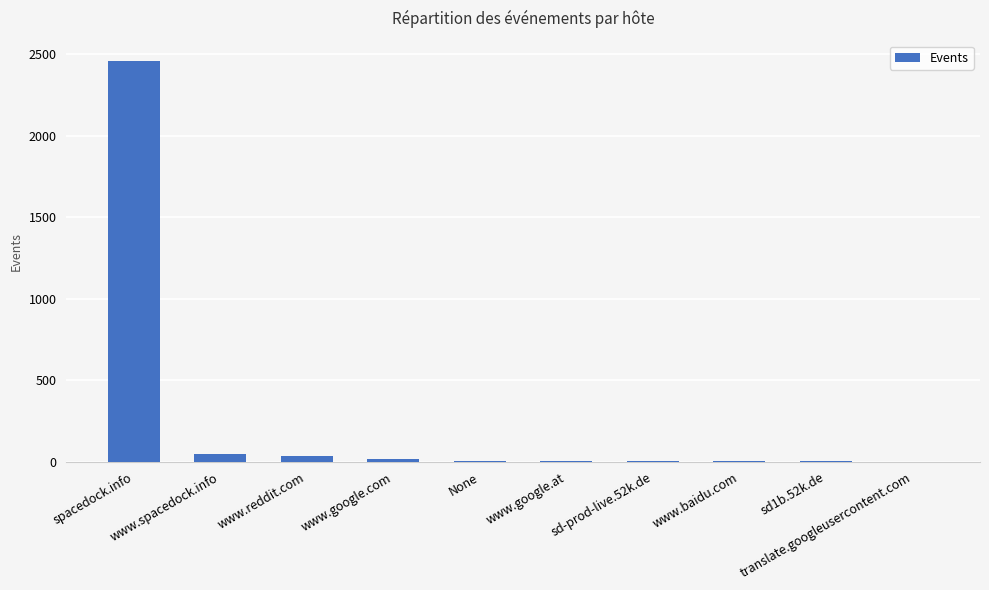

What is the difference between the values at None and www.google.com?

10